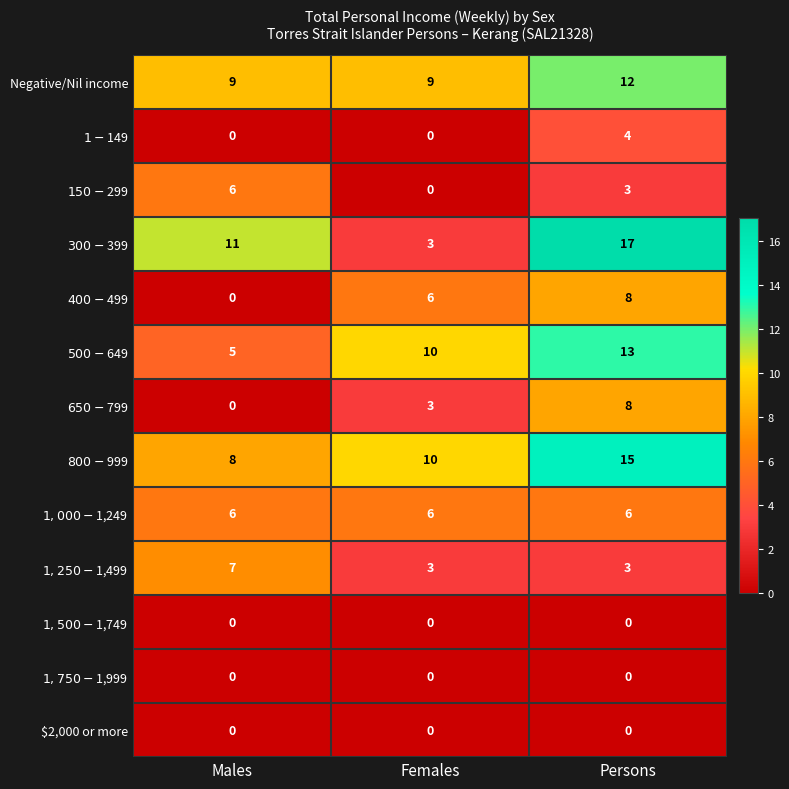

At which category is the sum across all series the highest?

Persons